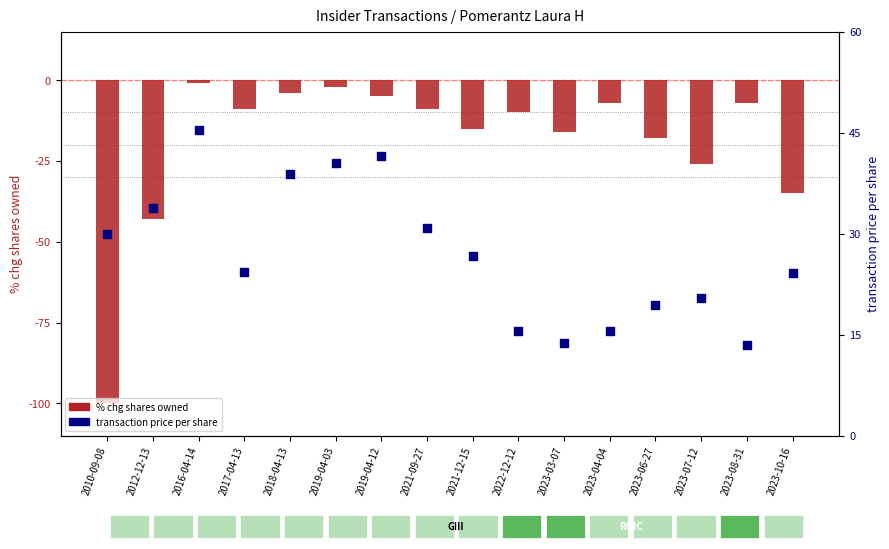

Which series has the largest total across all categories?

transaction price per share